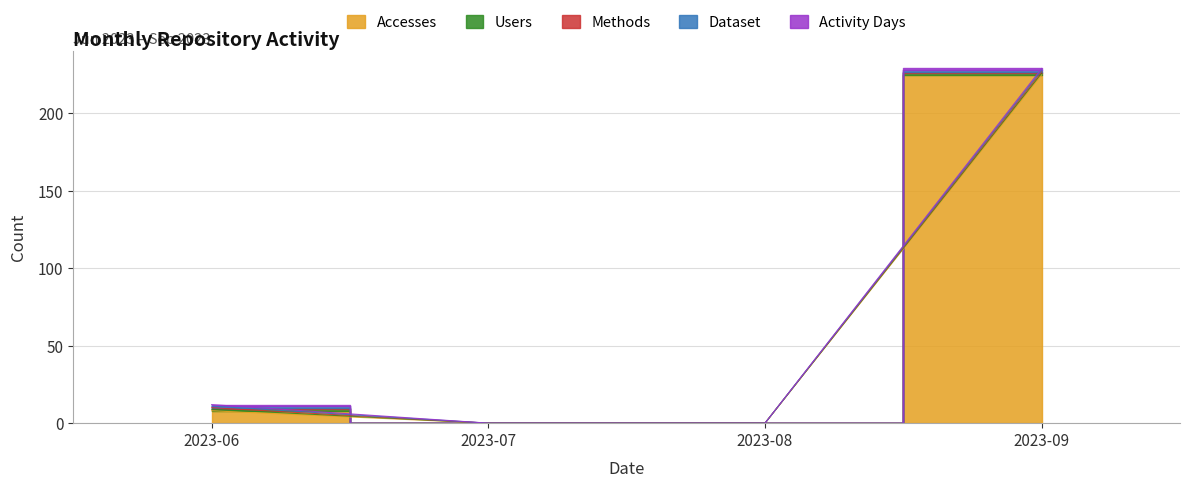

Reading left to right, list all the values displayed in this chart.

Accesses: 2023-06=8	2023-07=0	2023-08=0	2023-09=225
Users: 2023-06=1	2023-07=0	2023-08=0	2023-09=1
Methods: 2023-06=1	2023-07=0	2023-08=0	2023-09=1
Dataset: 2023-06=1	2023-07=0	2023-08=0	2023-09=1
Activity Days: 2023-06=1	2023-07=0	2023-08=0	2023-09=1